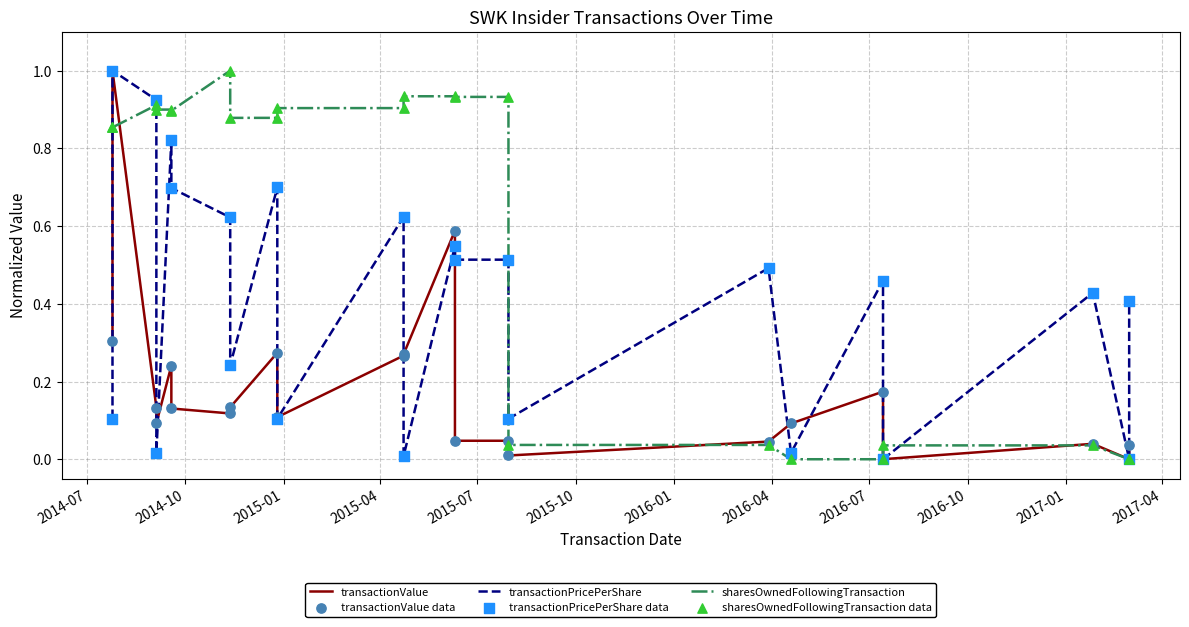

What are all the series names shown in the legend?

transactionValue, transactionPricePerShare, sharesOwnedFollowingTransaction, transactionValue data, transactionPricePerShare data, sharesOwnedFollowingTransaction data